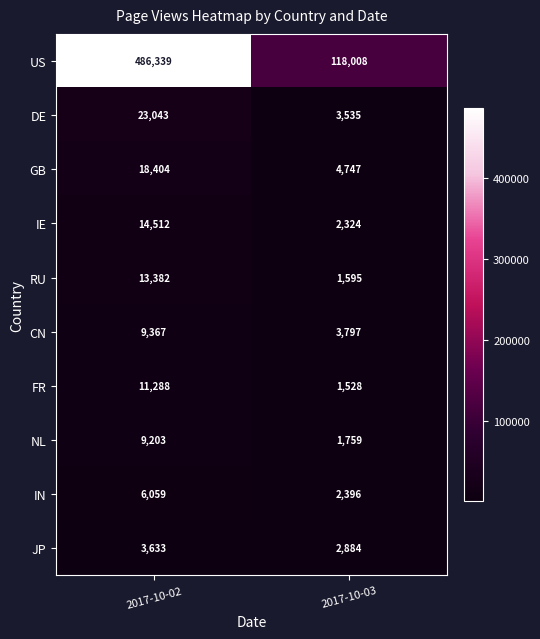

Which series has the widest spread of values?

US